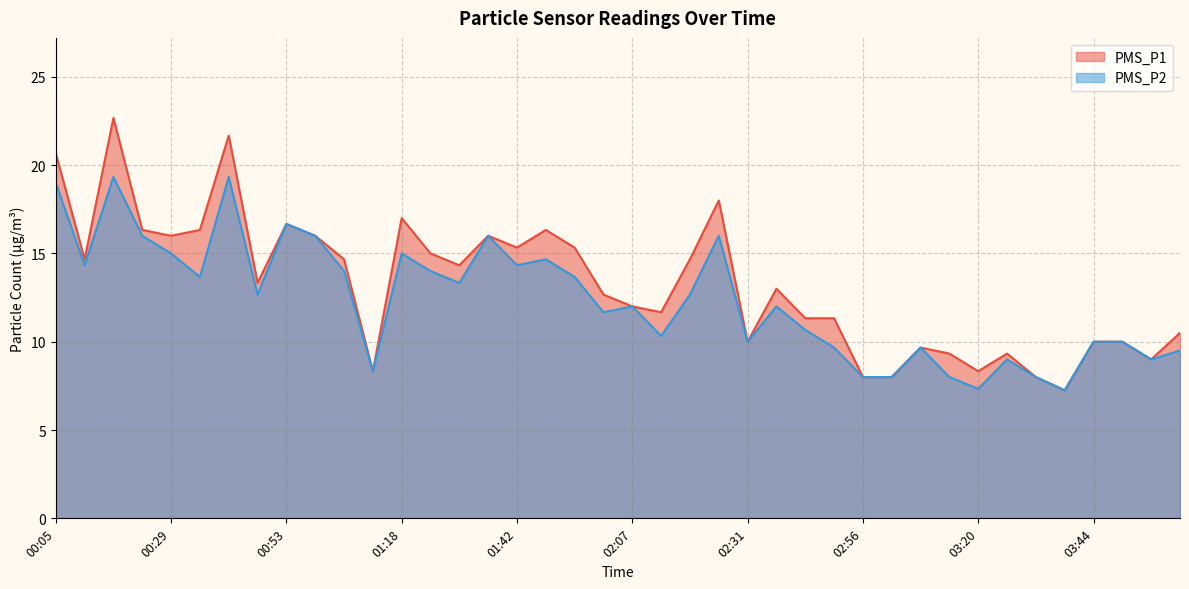

Which has a higher value, 03:26 or 03:08?

03:08